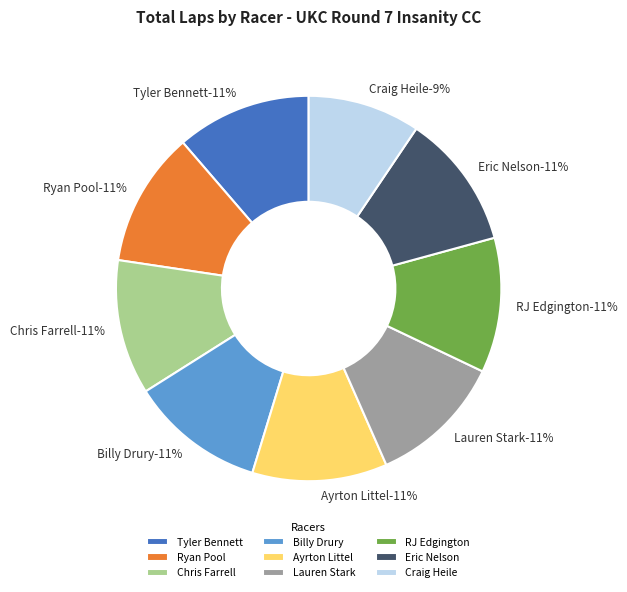

Which category has the smallest portion of the pie?

Craig Heile